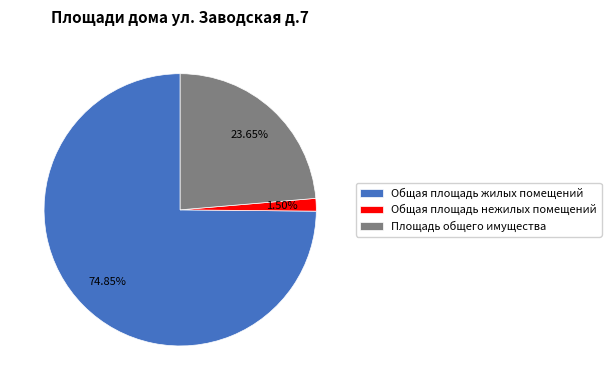

To the nearest percent, what is the average slice percentage?

33%